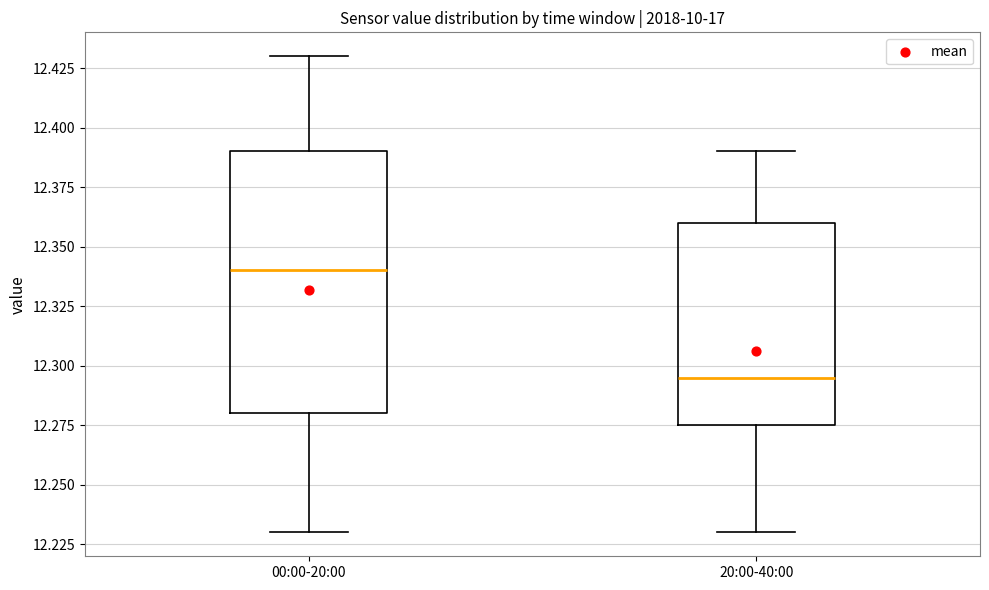

Where is the lower edge of the box for 20:00-40:00 on the y-axis? The values are not printed on the chart, so give them approximately, as read against the axis.

12.275